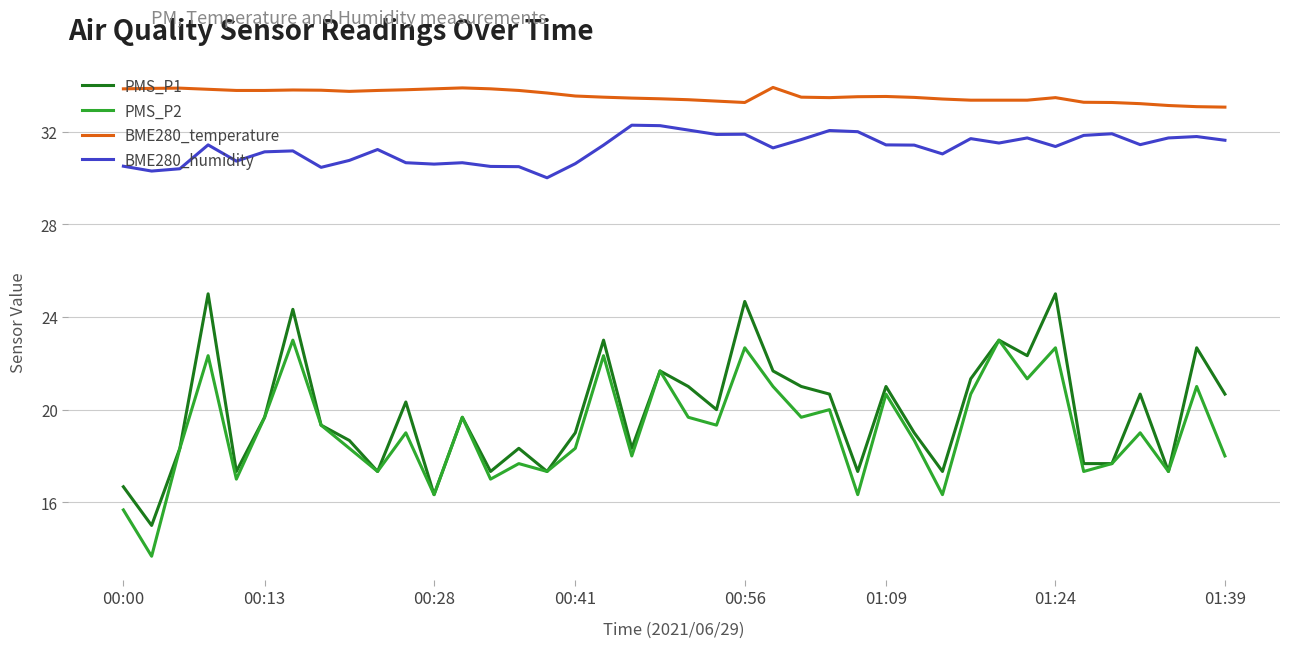

What is the greatest value displayed?

33.9